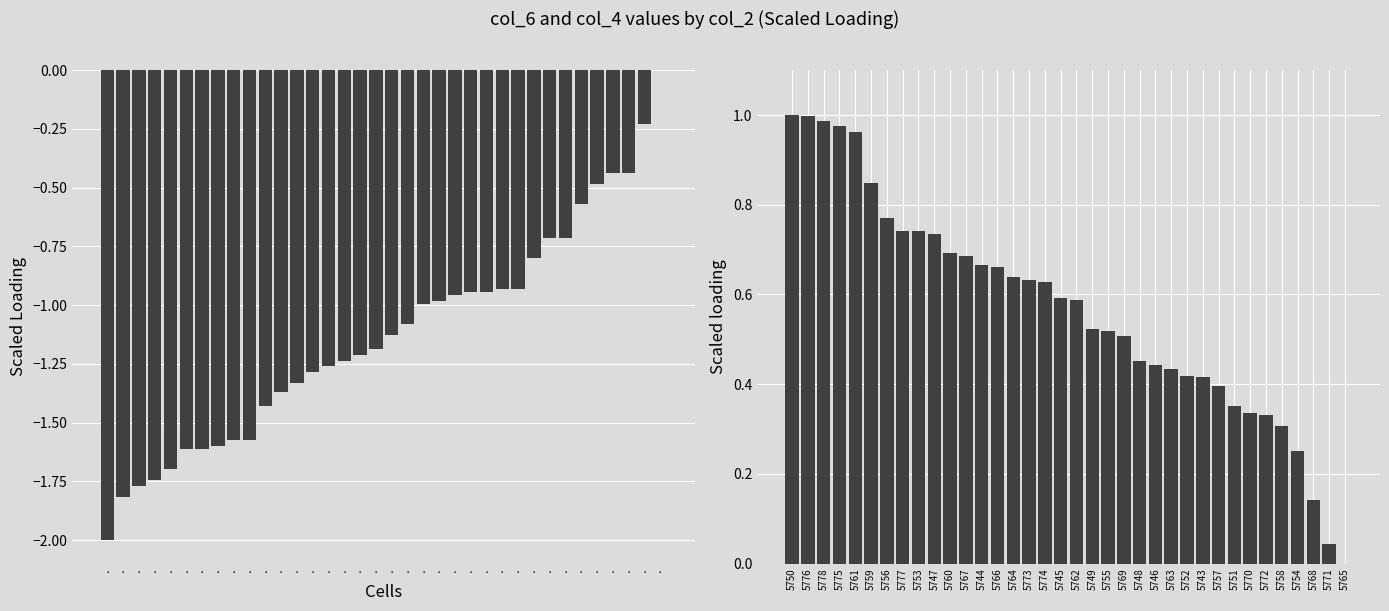

What is the difference between the col_6 (scaled negative) values at · and ·?

0.8